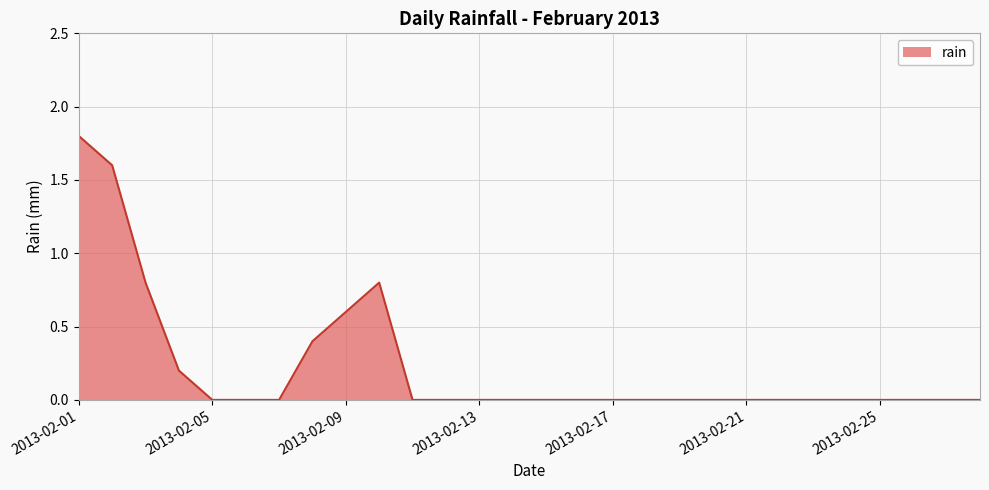

What is the greatest value displayed?

1.8